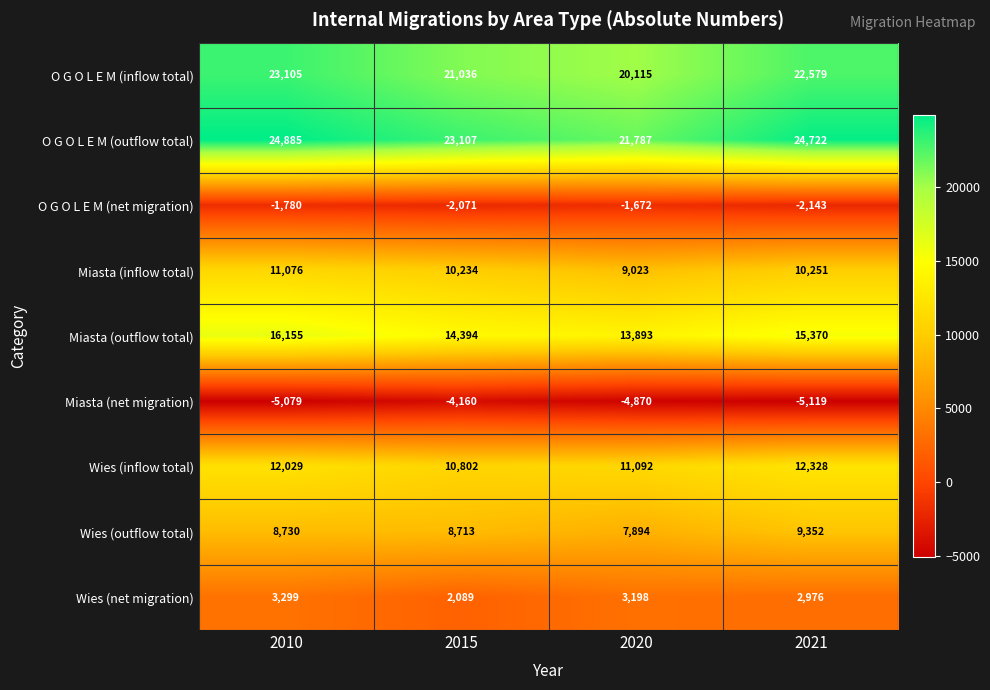

What is the difference between the maximum and minimum values in the O G O L E M (inflow total) series?

2990